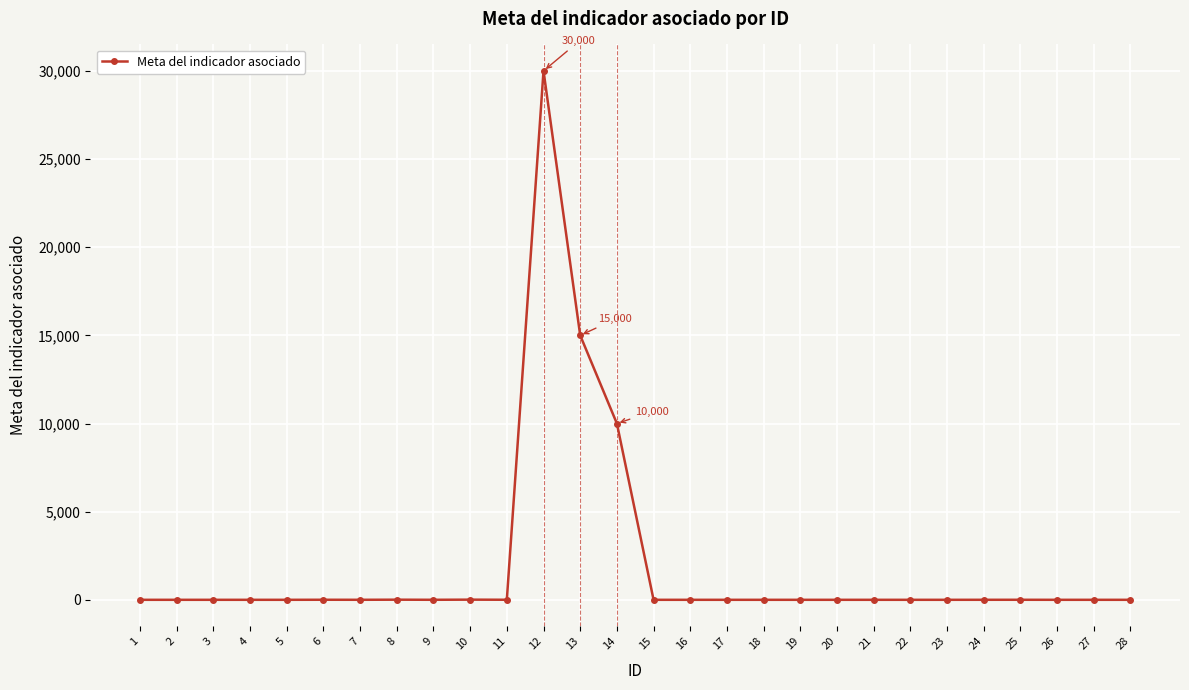

True or false: there are more than 2 points higher than both neighbors.

True